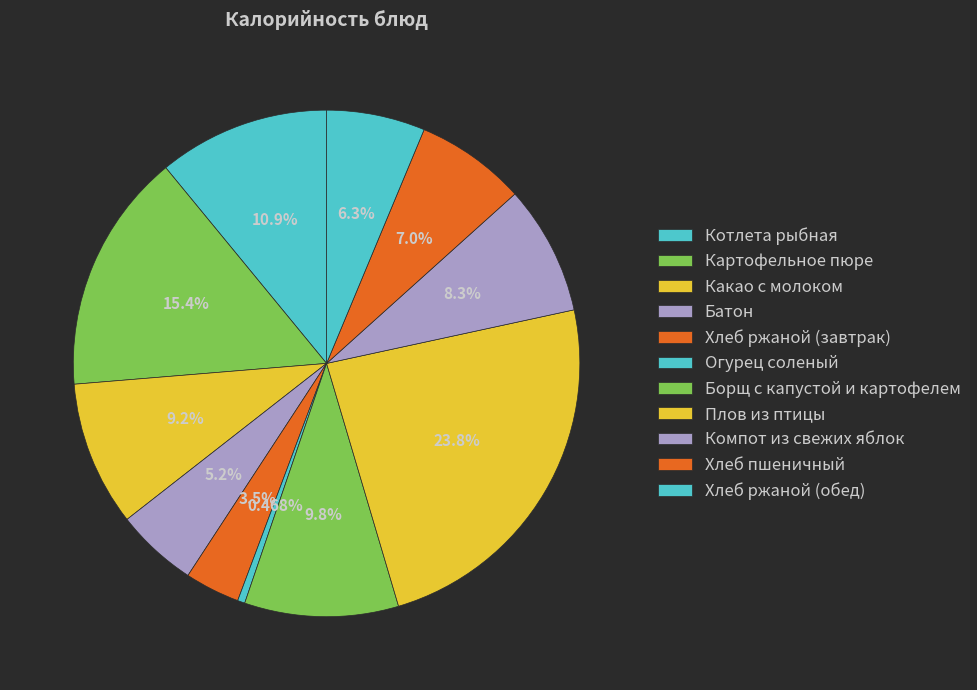

Count the number of slices in the pie.

11